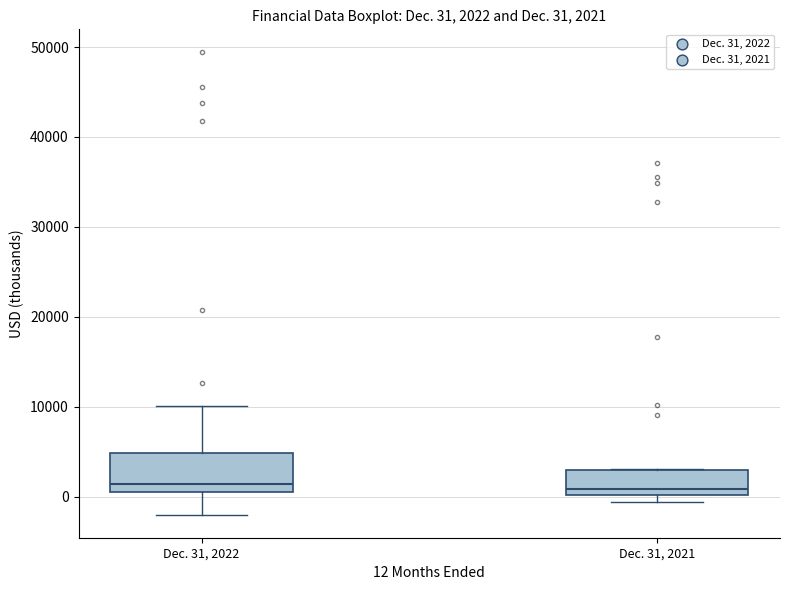

Comparing the boxes themselves (not the whiskers), which one is the tallest?

Dec. 31, 2022